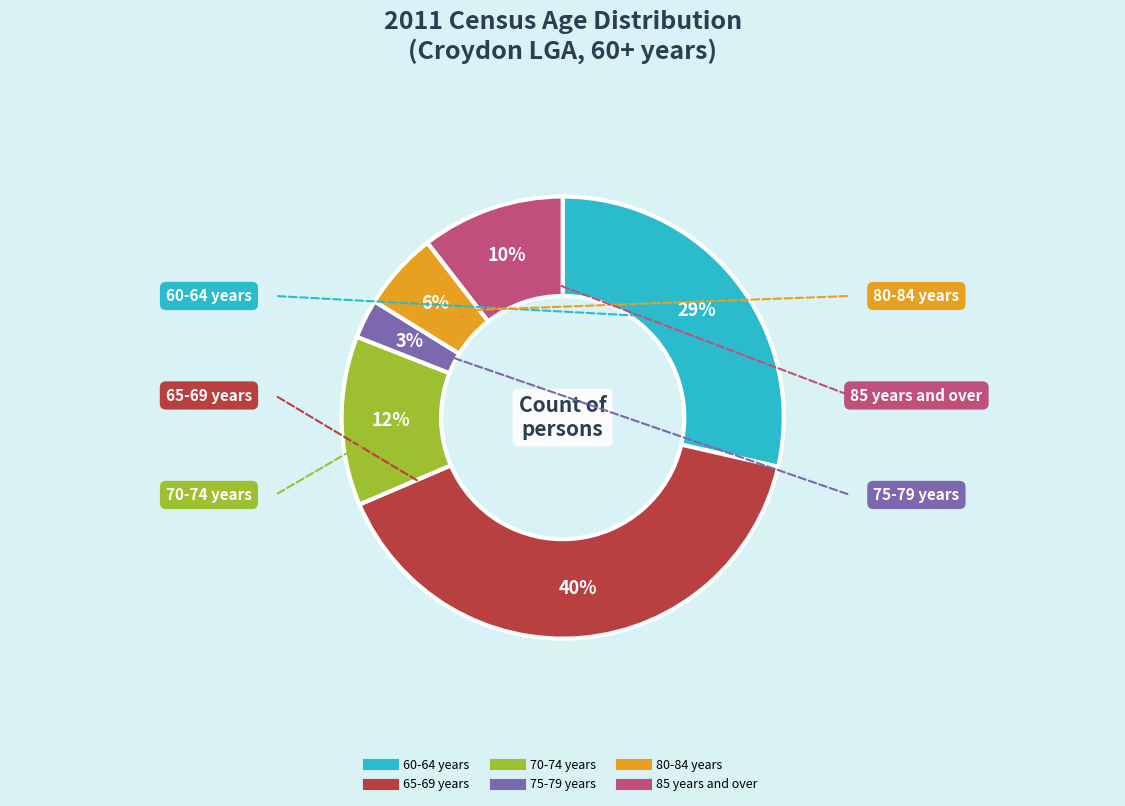

Is there a majority slice in this chart?

No